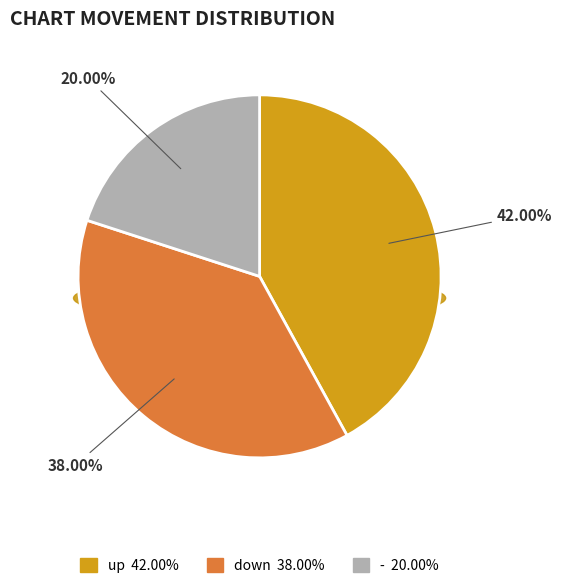

What percentage is the - slice, to the nearest percent?

20%